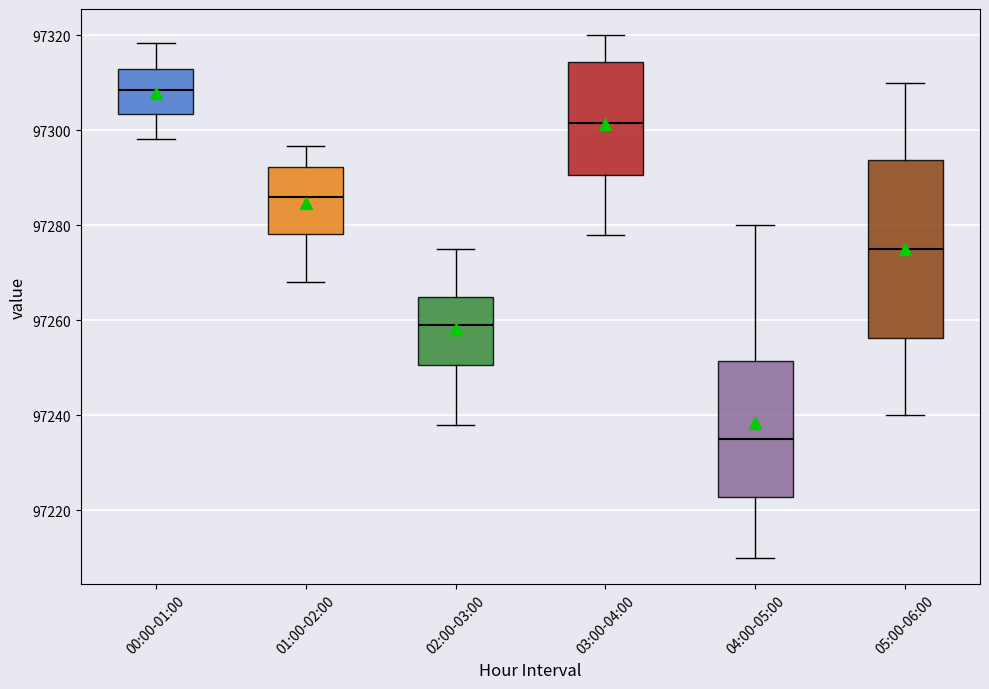

Comparing the boxes themselves (not the whiskers), which one is the tallest?

05:00-06:00